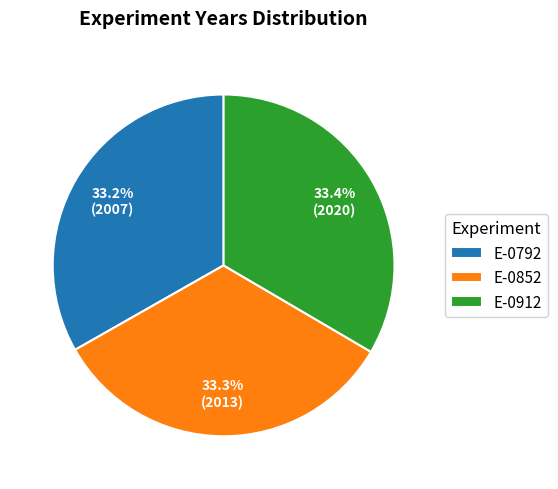

How many slices are in this pie chart?

3